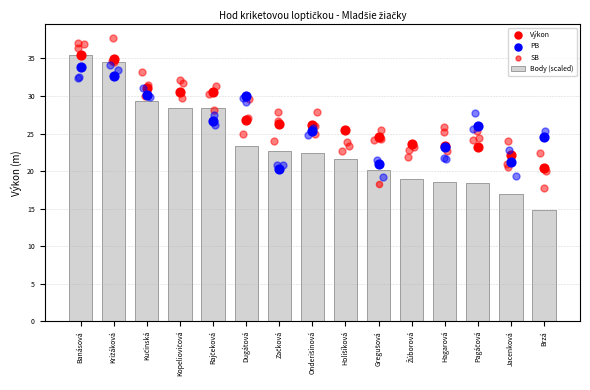

At which label does Body (scaled) first exceed 22?

Banásová